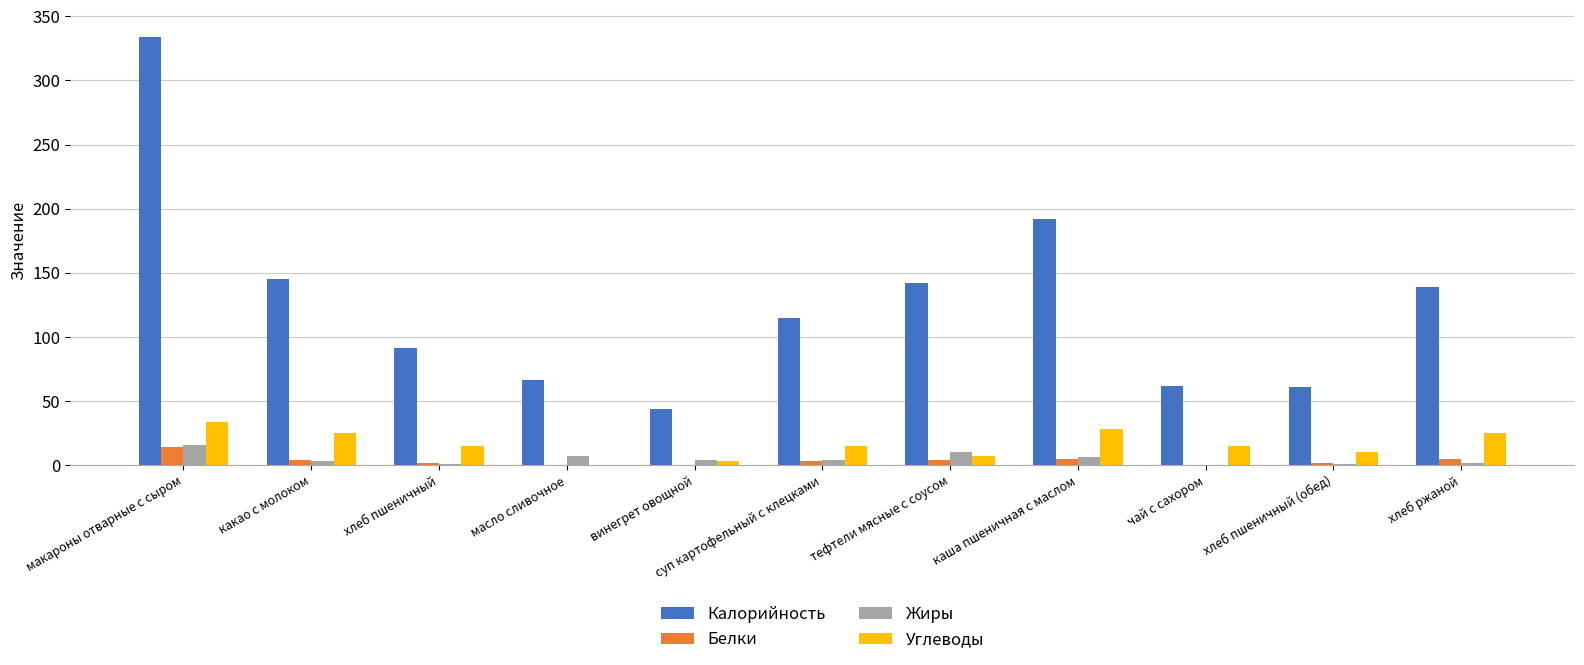

What is the spread (max minus min) of values at каша пшеничная с маслом?

187